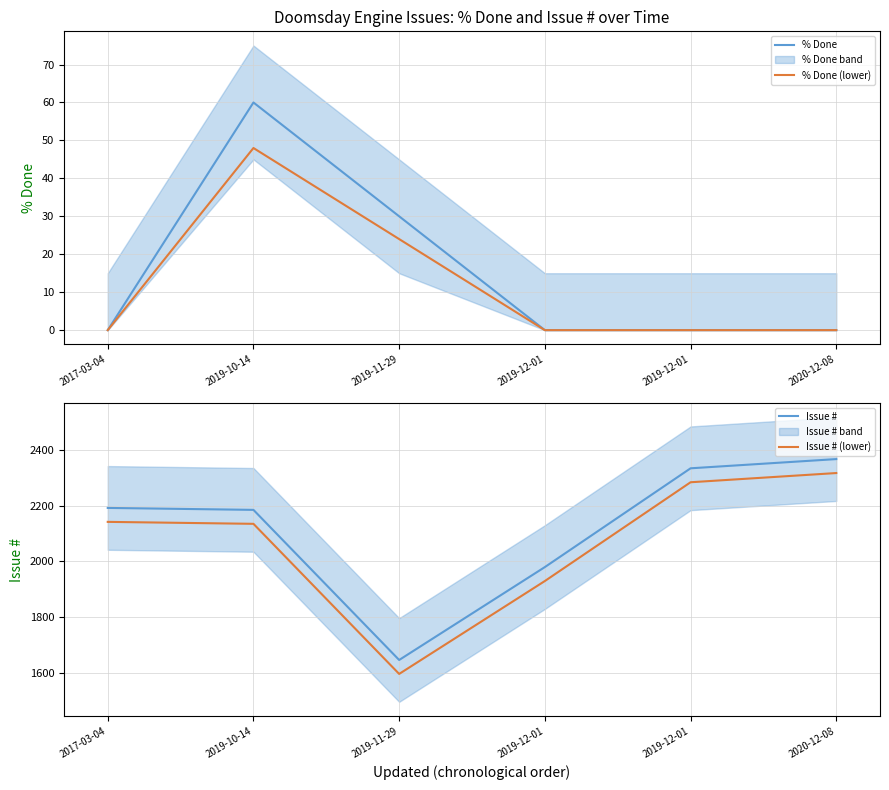

Reading right to left, what are all the values shown in this chart?

% Done: 2020-12-08=0	2019-12-01=0	2019-12-01=0	2019-11-29=30	2019-10-14=60	2017-03-04=0
% Done (lower): 2020-12-08=0	2019-12-01=0	2019-12-01=0	2019-11-29=24	2019-10-14=48	2017-03-04=0
Issue #: 2020-12-08=2367	2019-12-01=2334	2019-12-01=1980	2019-11-29=1647	2019-10-14=2185	2017-03-04=2192
Issue # (lower): 2020-12-08=2317	2019-12-01=2284	2019-12-01=1930	2019-11-29=1597	2019-10-14=2135	2017-03-04=2142